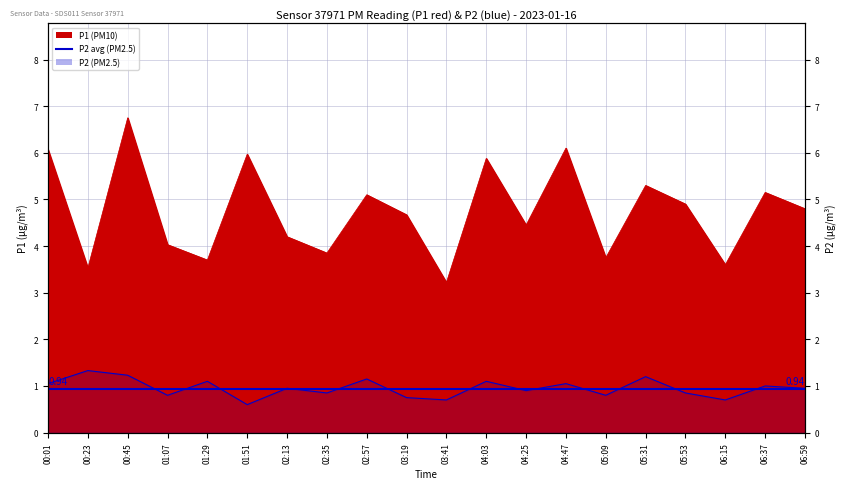

What is the minimum value for P1?

3.2